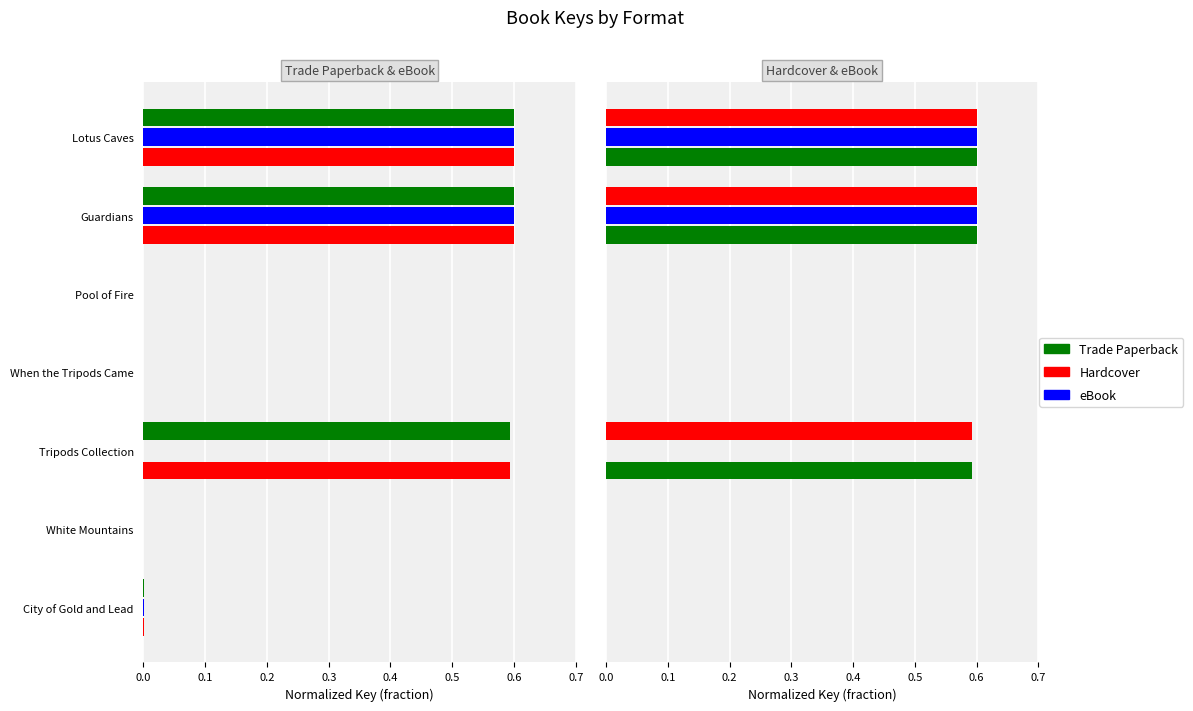

Is the value of eBook at Tripods Collection greater than the value of Trade Paperback at Tripods Collection?

No